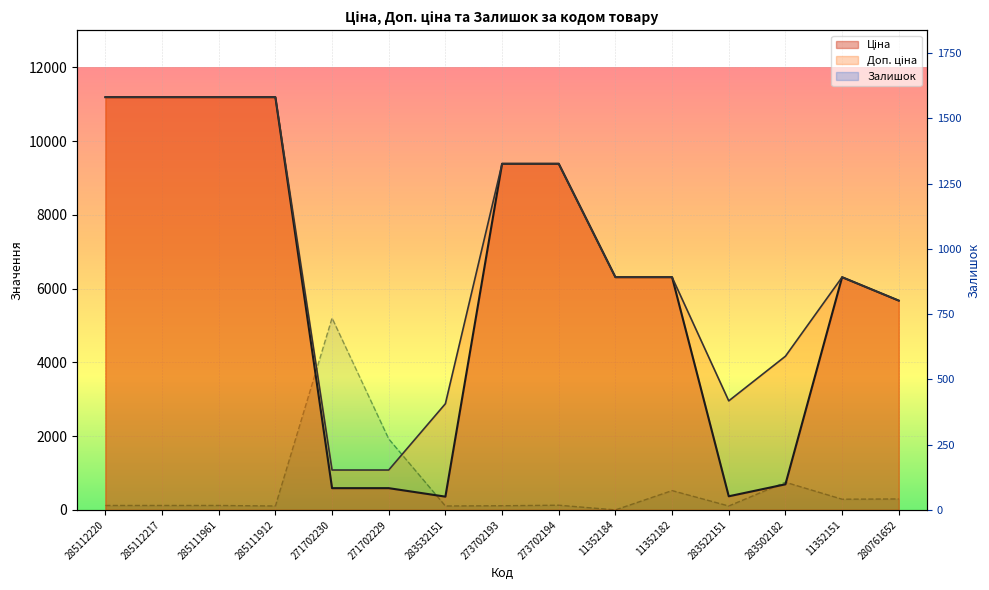

What are all the series names shown in the legend?

Ціна, Доп. ціна, Залишок